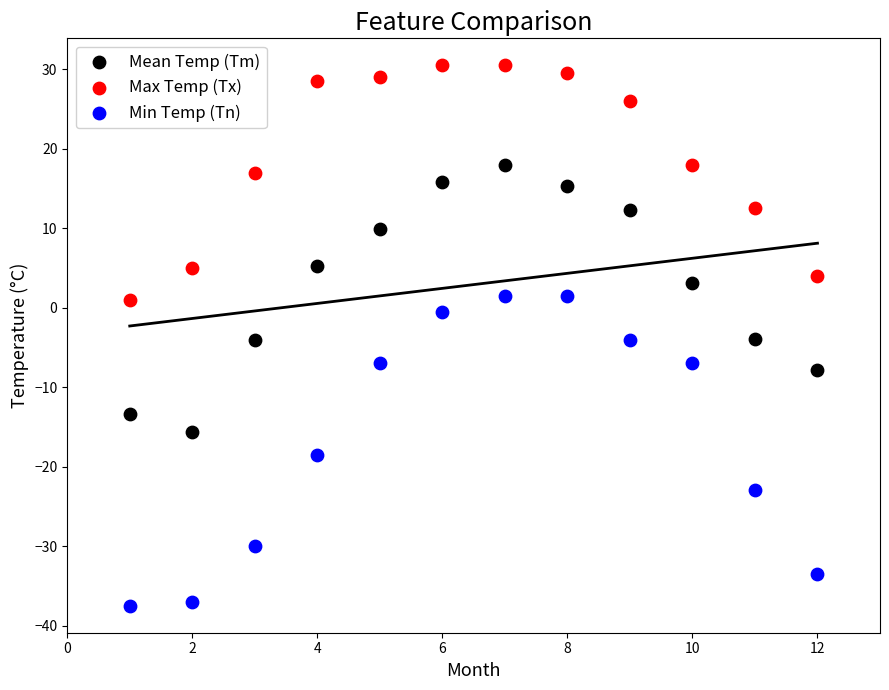

Which series reaches the minimum Y coordinate?

Min Temp (Tn)